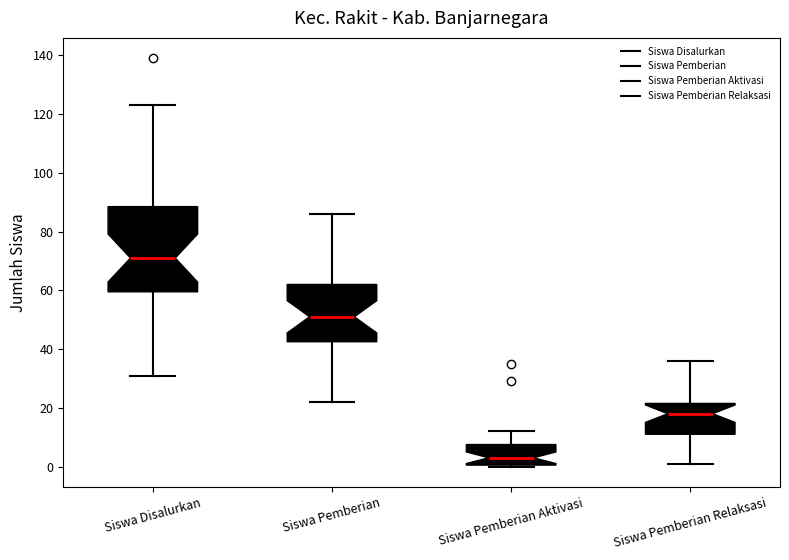

Which box is the tallest, from its lower edge to its upper edge?

Siswa Disalurkan